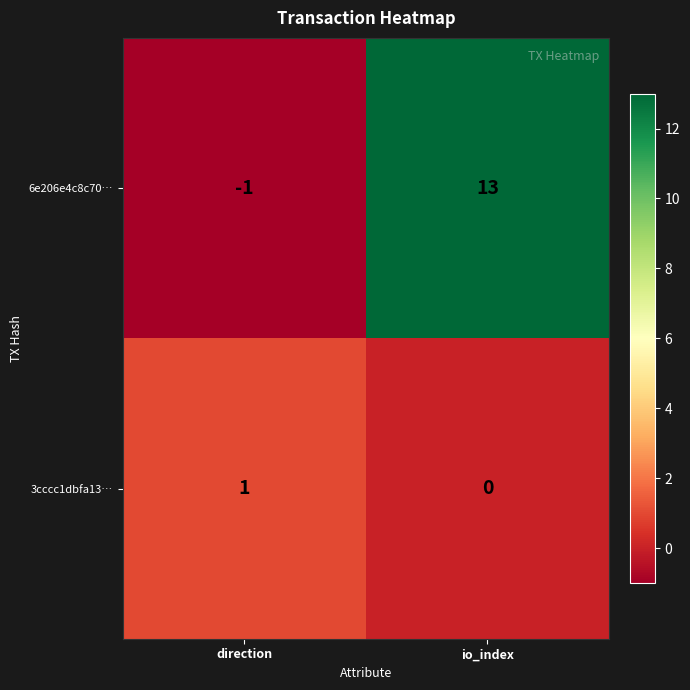

Rank the series at io_index from lowest to highest value.

3cccc1dbfa13…, 6e206e4c8c70…